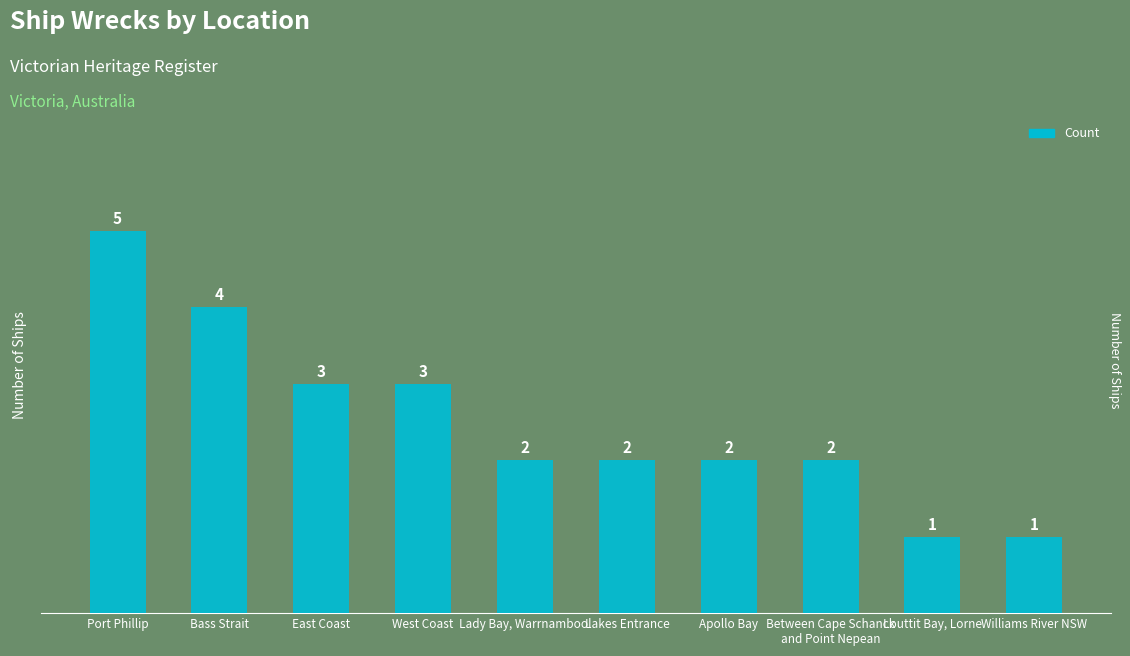

Does the chart contain stacked bars?

No